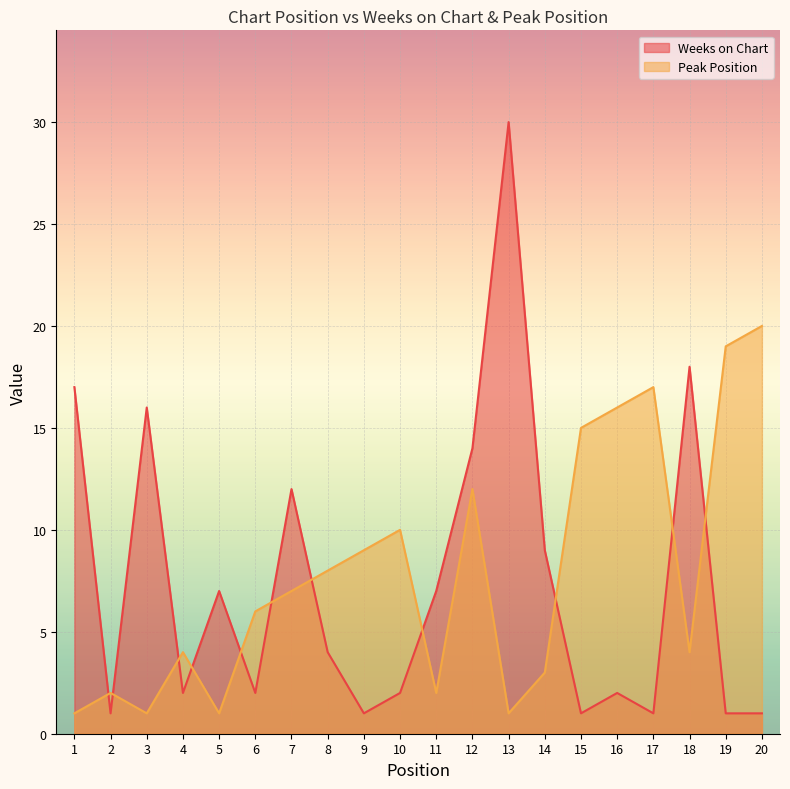

Which series has the largest range (max minus min)?

Weeks on Chart